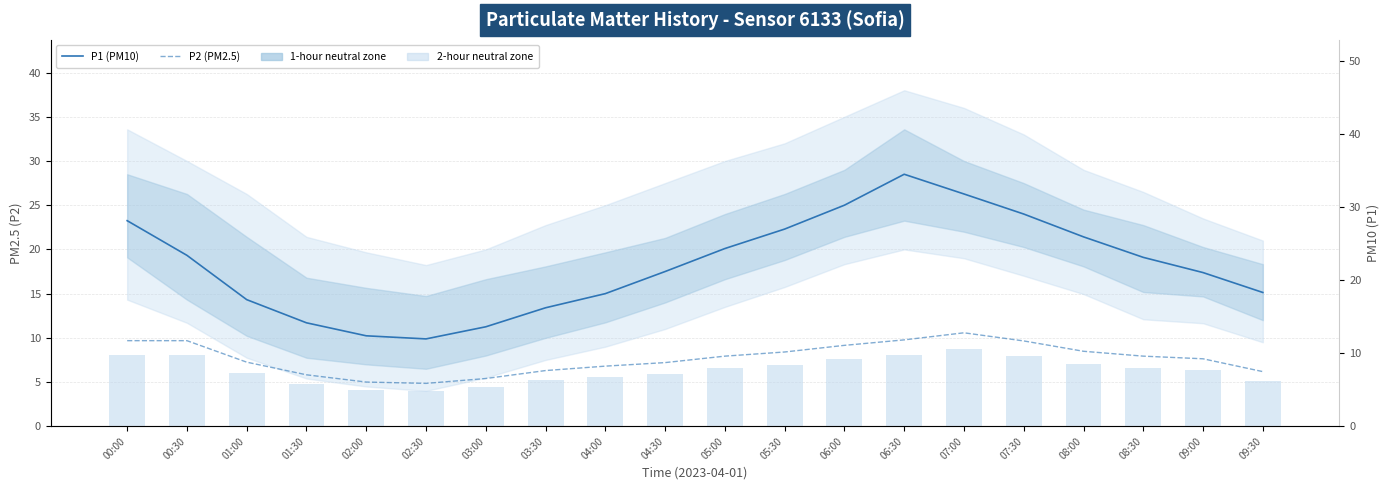

The P2 (PM2.5) series shows 4.2 at 03:30. True or false?

False